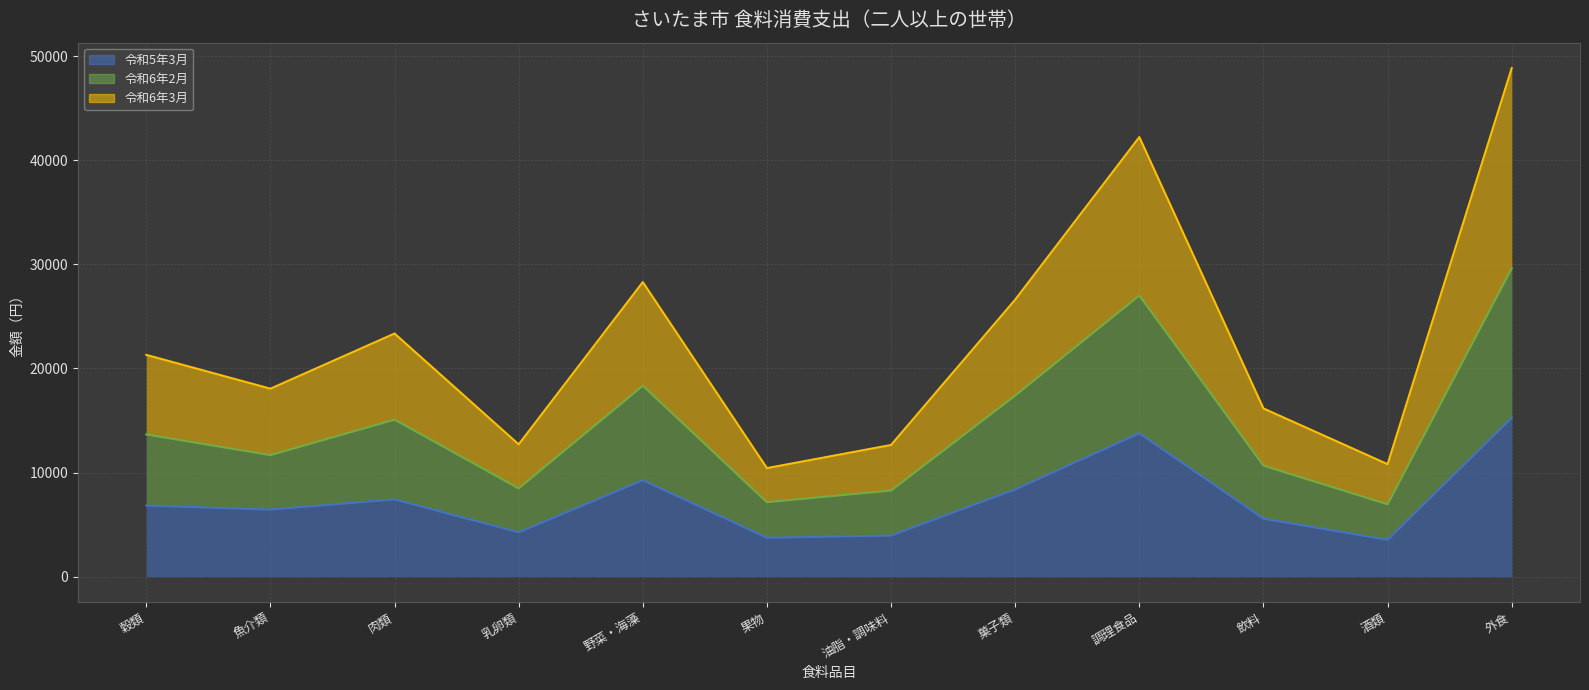

Reading right to left, list all the values displayed in this chart.

令和5年3月 (line): 15259	3532	5568	13770	8381	3942	3732	9263	4255	7415	6439	6823
令和6年2月 (line): 29622	6948	10657	27010	17397	8270	7148	18338	8480	15080	11675	13656
令和6年3月 (line): 48854	10801	16154	42227	26610	12646	10423	28294	12703	23351	18053	21301